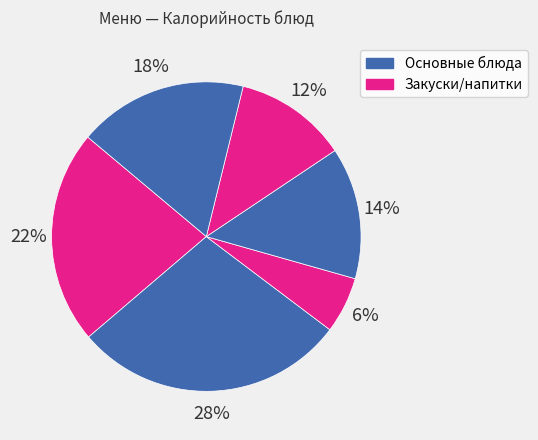

Count the number of slices in the pie.

6